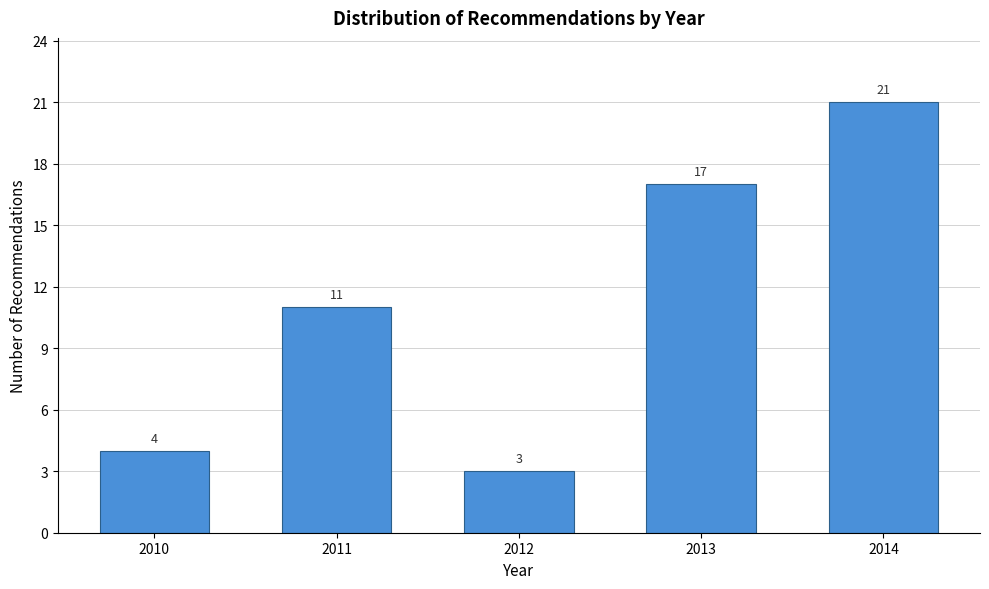

Reading left to right, what are all the values shown in this chart?

2010=4	2011=11	2012=3	2013=17	2014=21